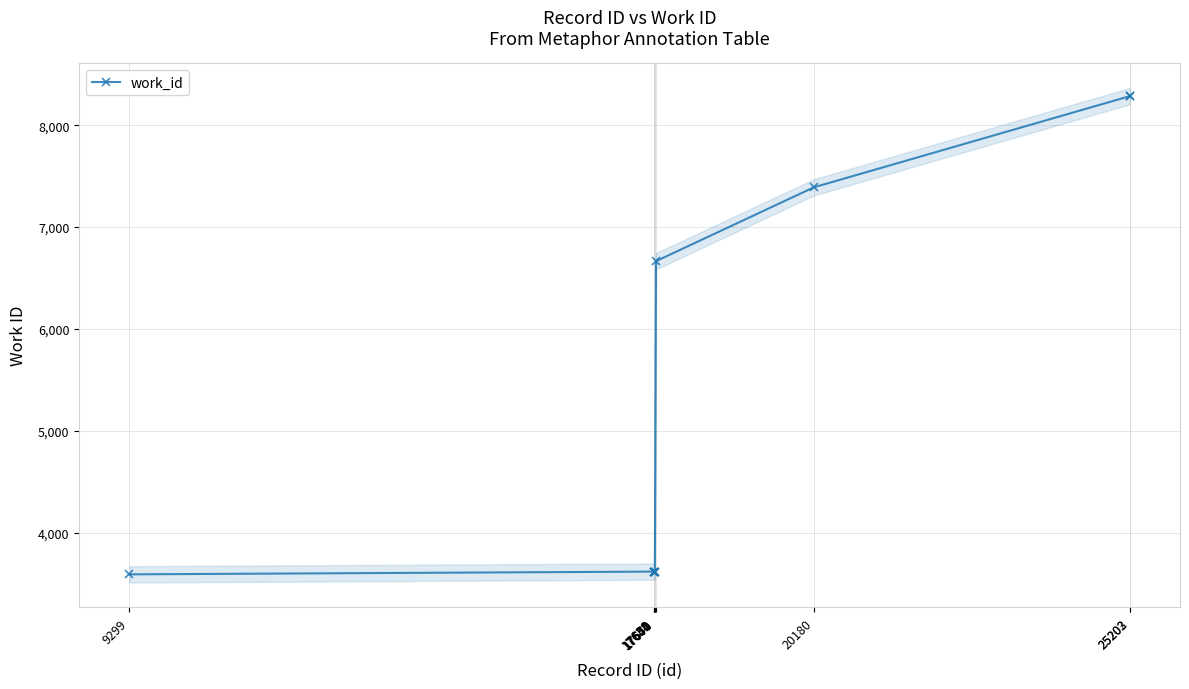

How many lines are shown in the chart?

1